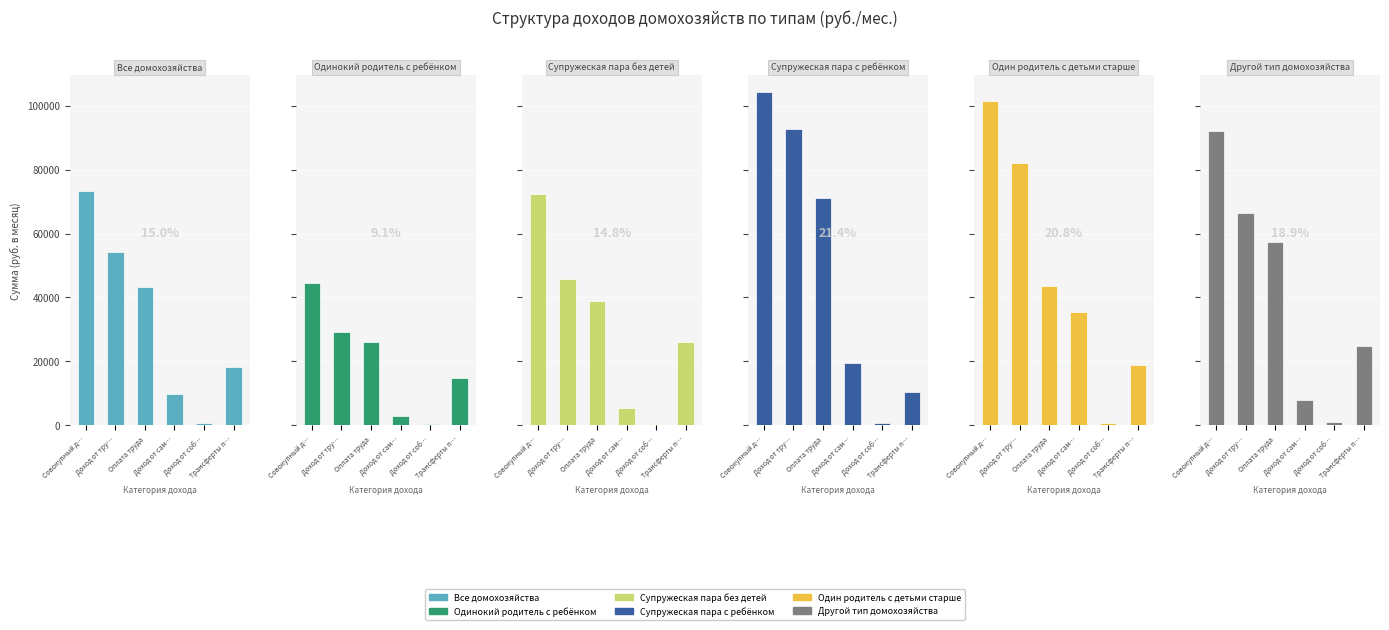

Reading right to left, transcribe all the data shown in this chart.

Все домохозяйства: 18229.9	633.9	9855.7	43155.1	54324.9	73188.7
Одинокий родитель с ребёнком: 14956.9	534.4	2996.2	25939.8	29112.0	44603.3
Супружеская пара без детей: 26084.2	411.1	5430.7	38815.0	45817.8	72313.1
Супружеская пара с ребёнком: 10568.7	847.5	19598.4	71141.8	92834.6	104250.8
Один родитель с детьми старше: 18806.7	660.4	35590.3	43685.0	81951.5	101418.6
Другой тип домохозяйства: 24666.0	1196.3	7872.8	57399.9	66286.1	92148.4